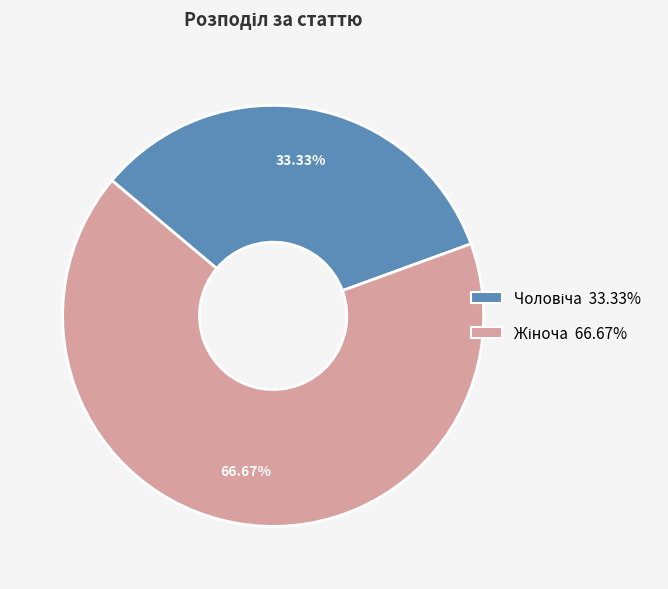

Is there any slice that represents more than half of the pie?

Yes